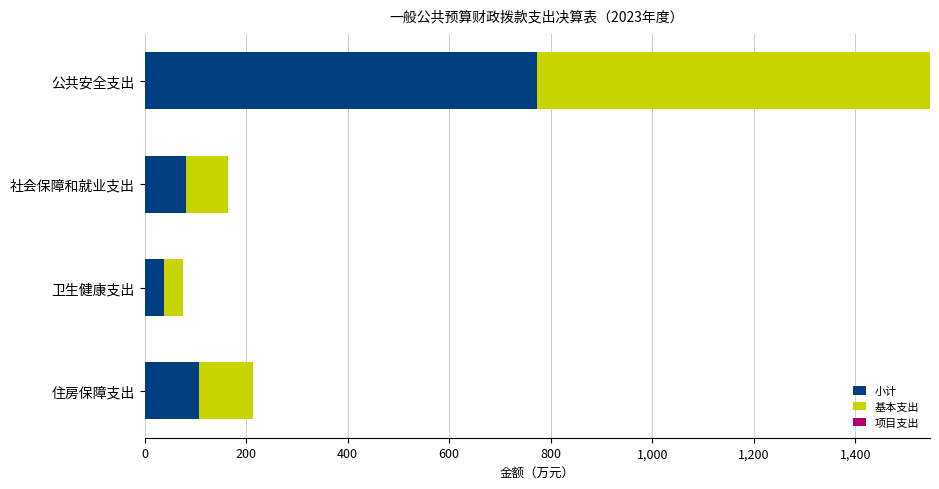

Which category has the highest value in the 小计 series?

公共安全支出